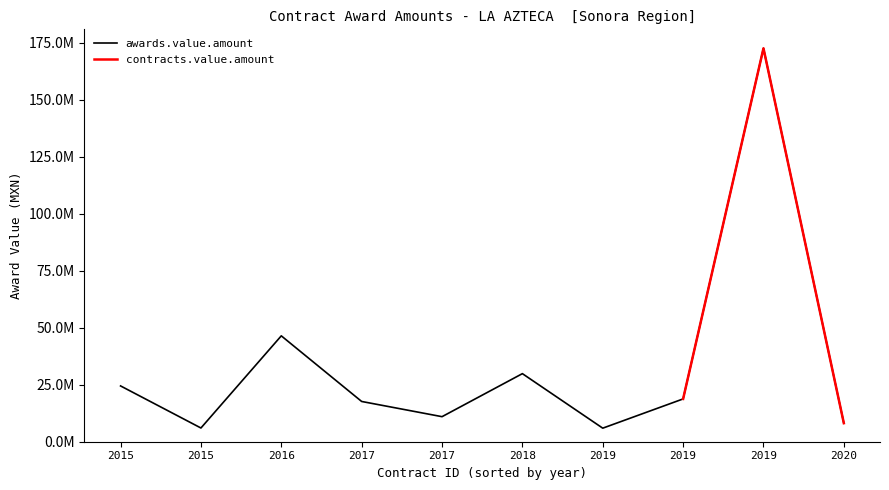

How many lines are shown in the chart?

2